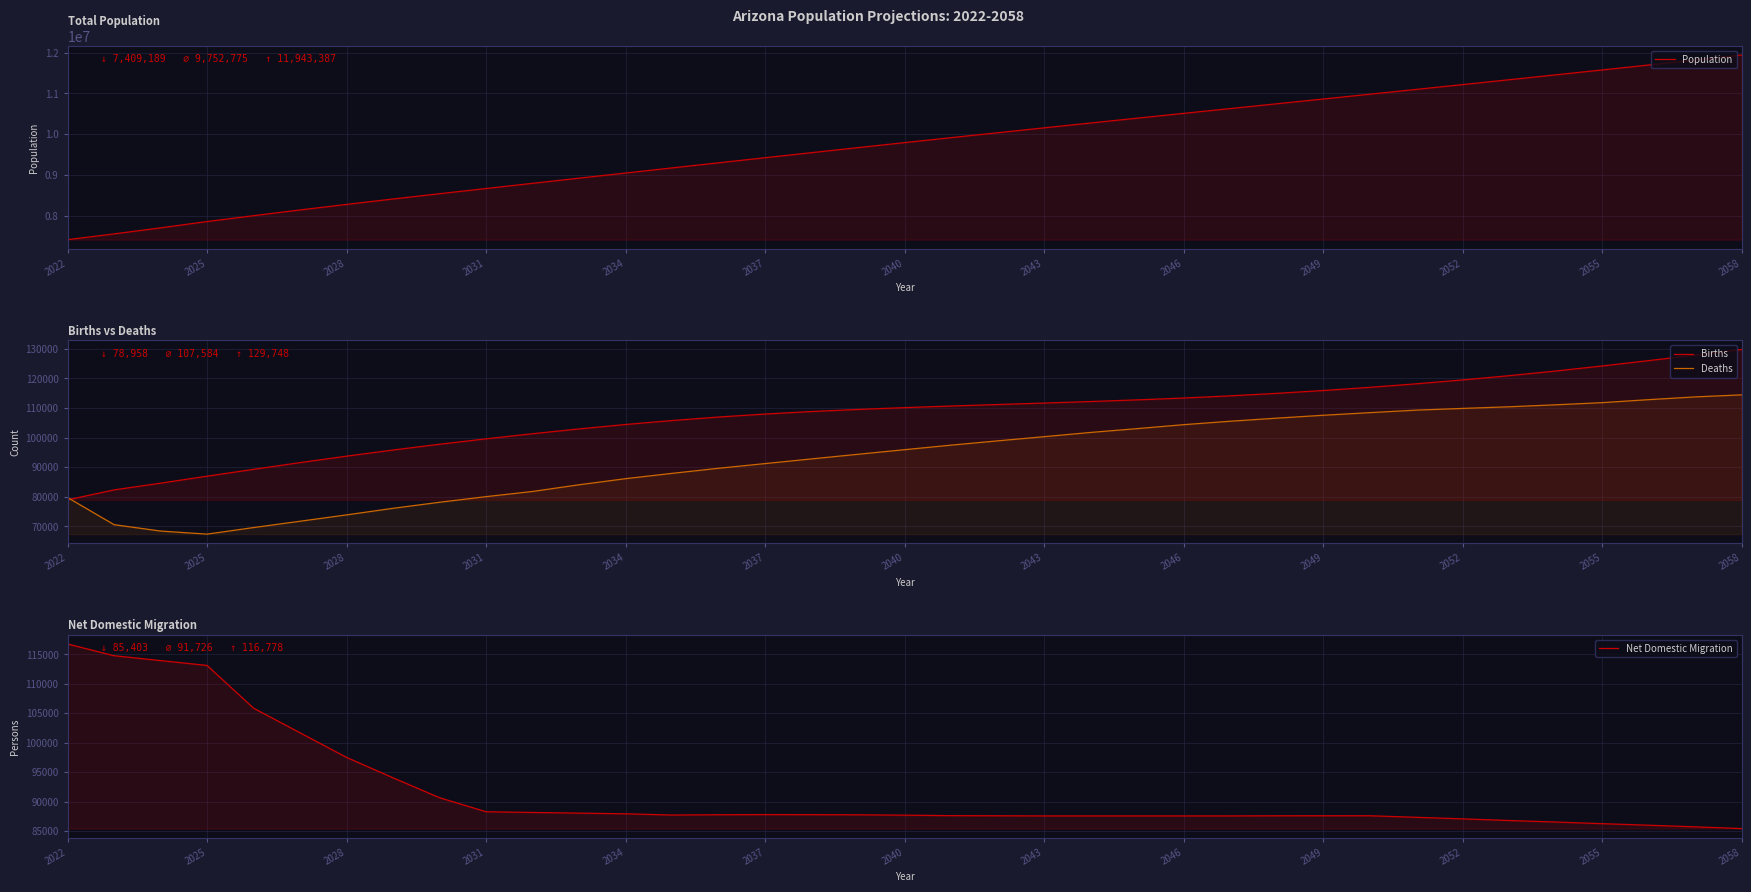

What is the difference between the Deaths values at 2046 and 2037?

13143.0